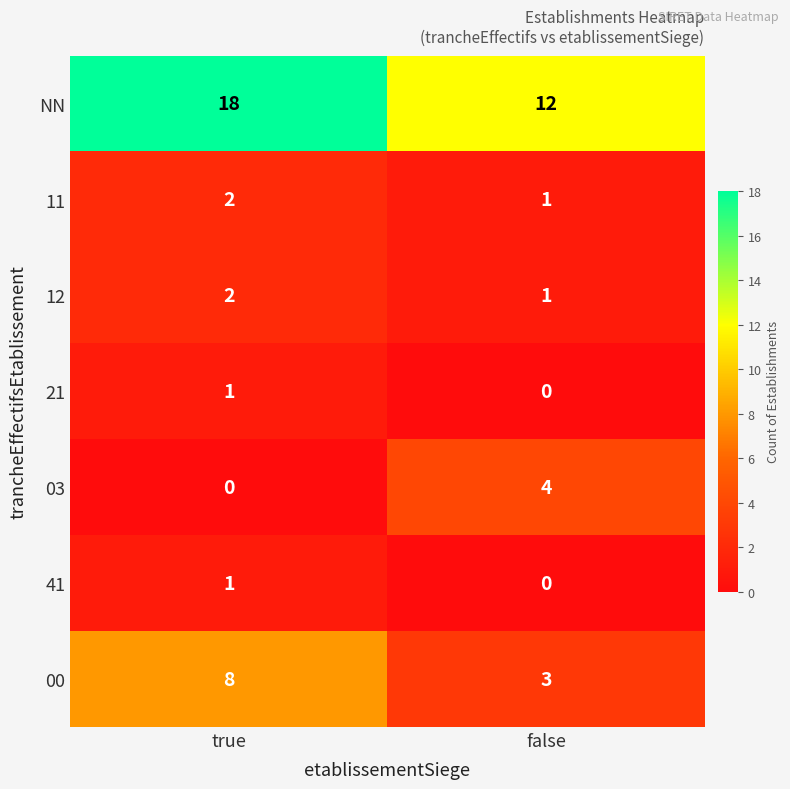

What is the sum of all 00 values?

11